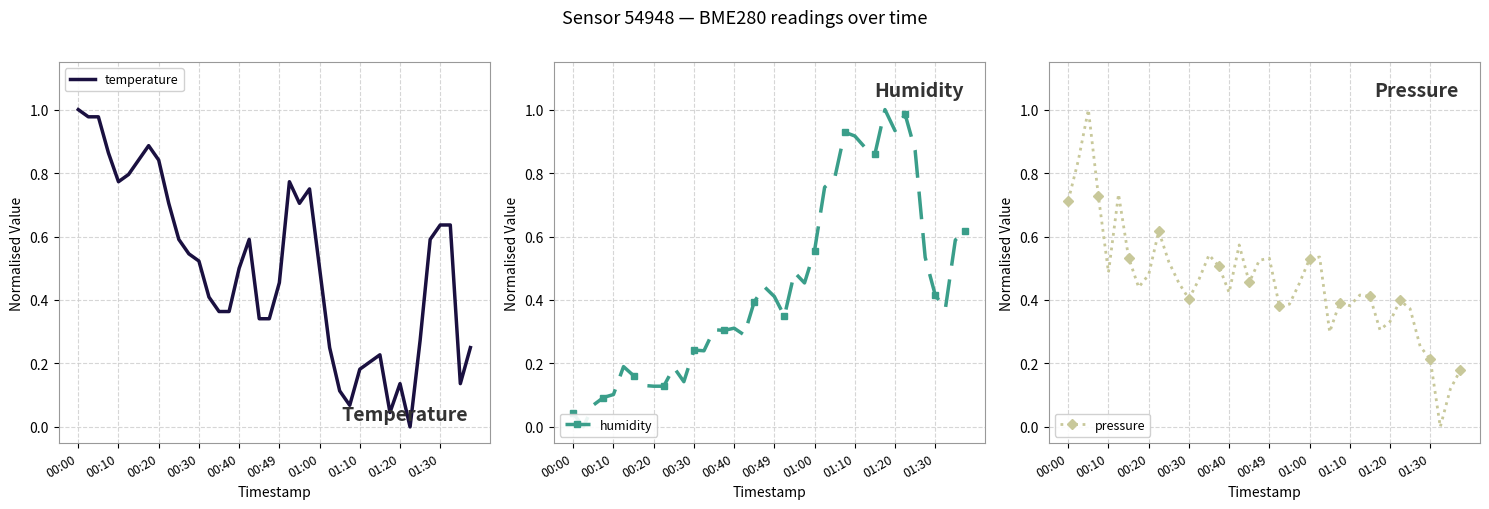

What is the value of the temperature point at the 8th from the left?

0.9